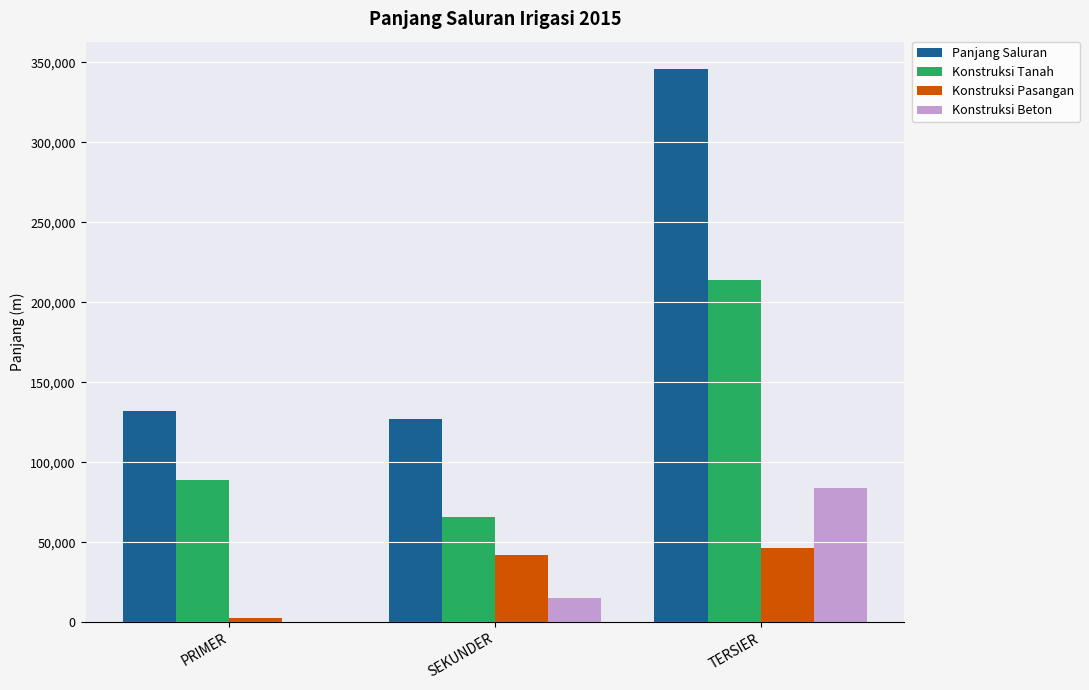

What is the maximum value shown in the chart?

345715.0